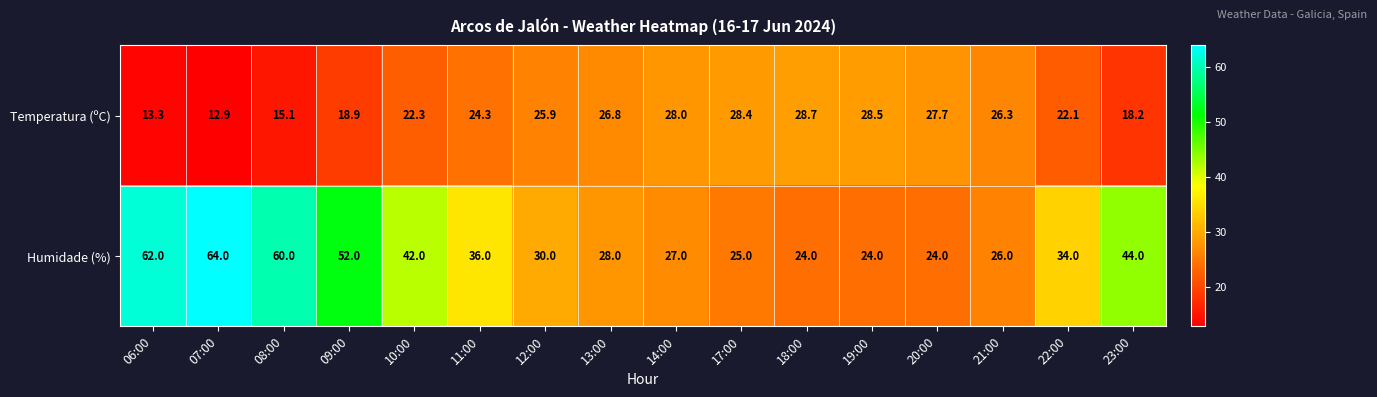

Read the Temperatura (ºC) value at 17:00.

28.4